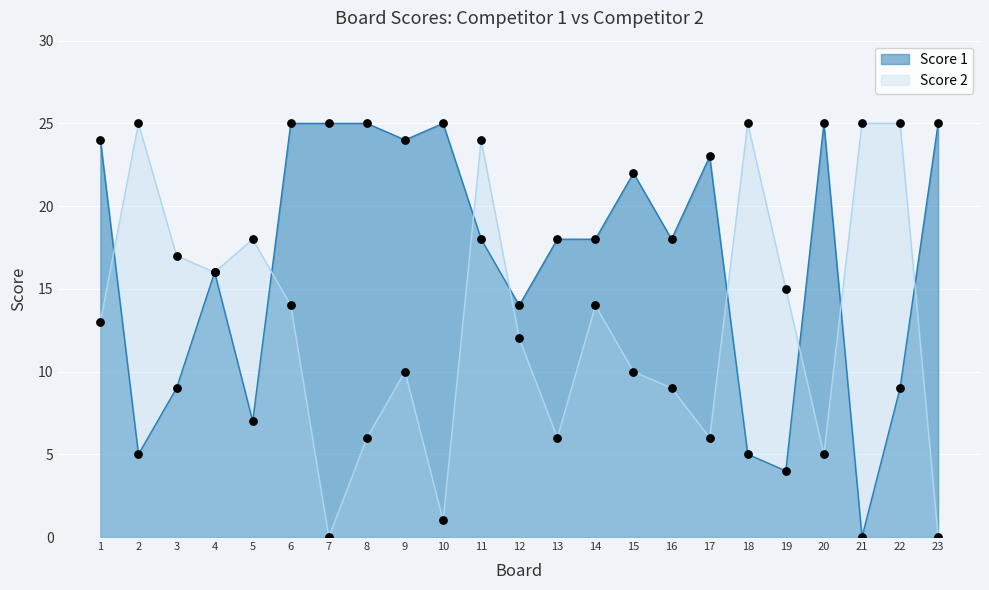

Which series contains the lowest Y value?

Score 1